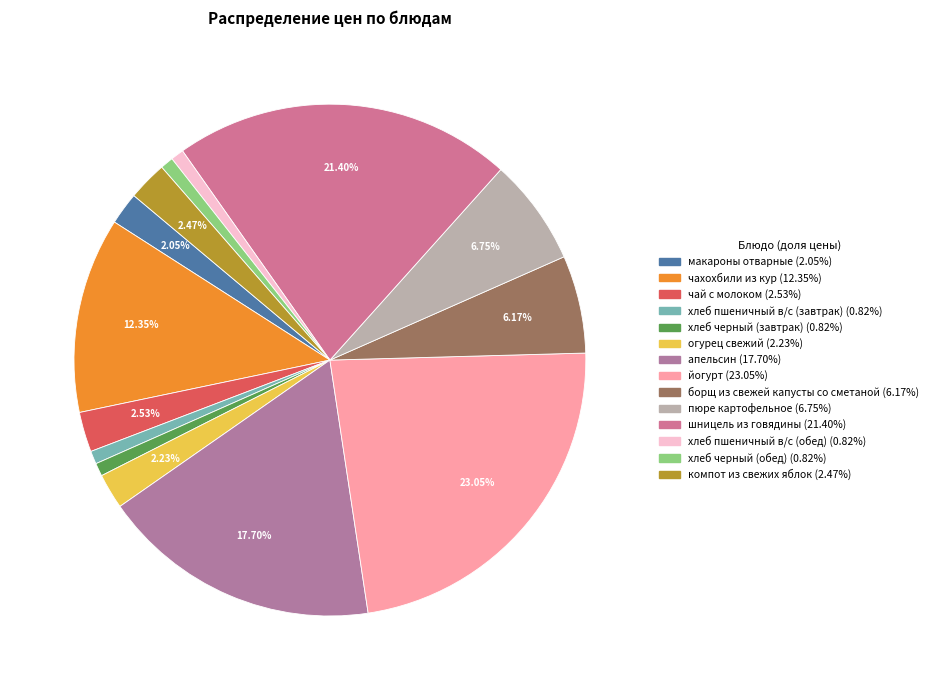

Does апельсин account for over 50% of the chart?

No